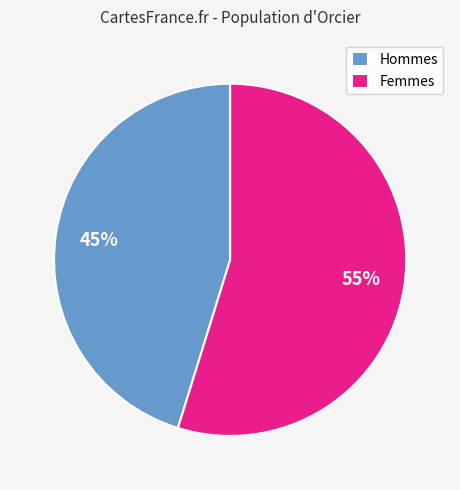

To the nearest percent, what is the combined percentage of Hommes and Femmes?

100%